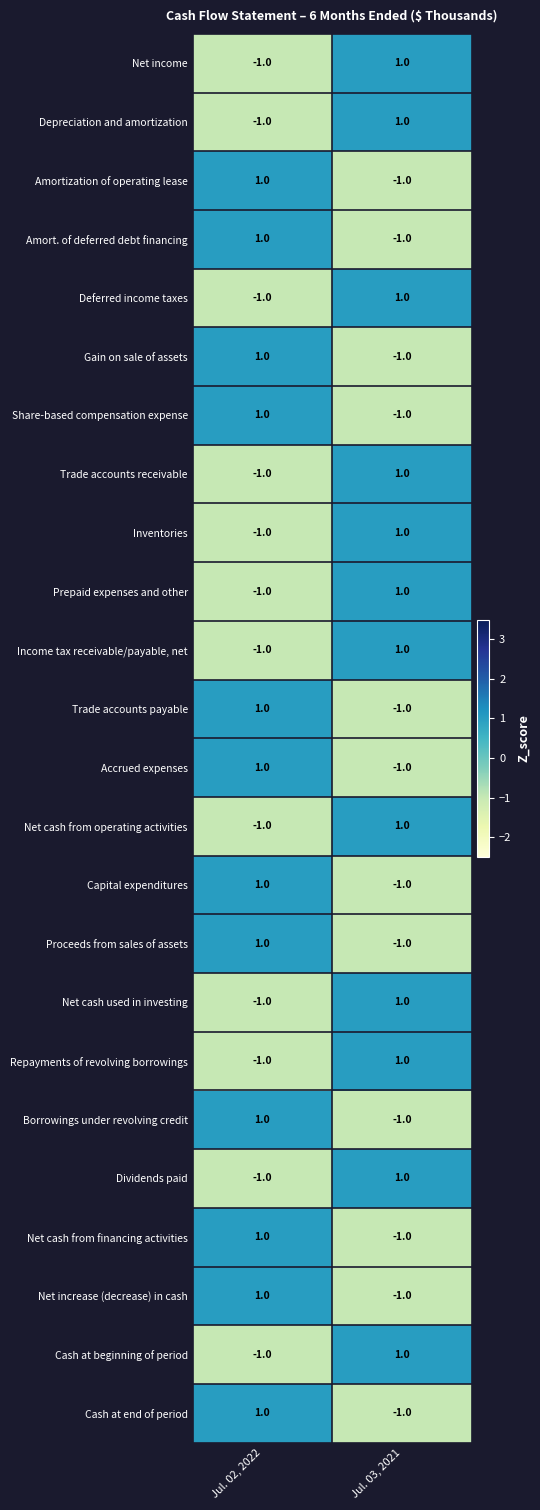

What is the greatest value displayed?

1